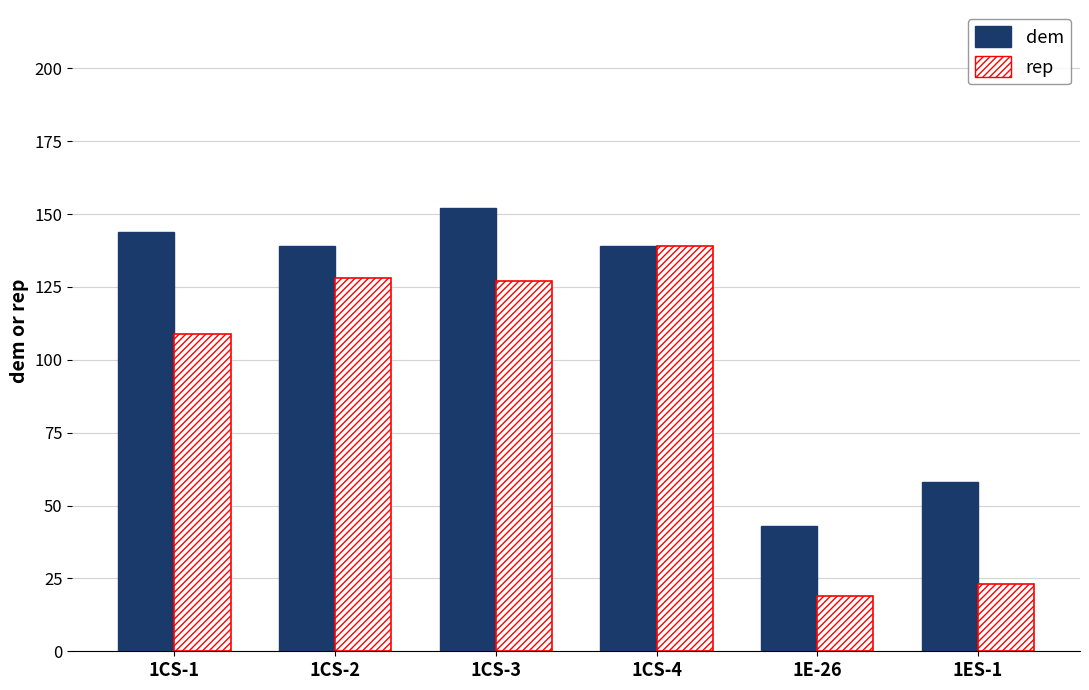

Where is rep nearest to the value 79?

1CS-1